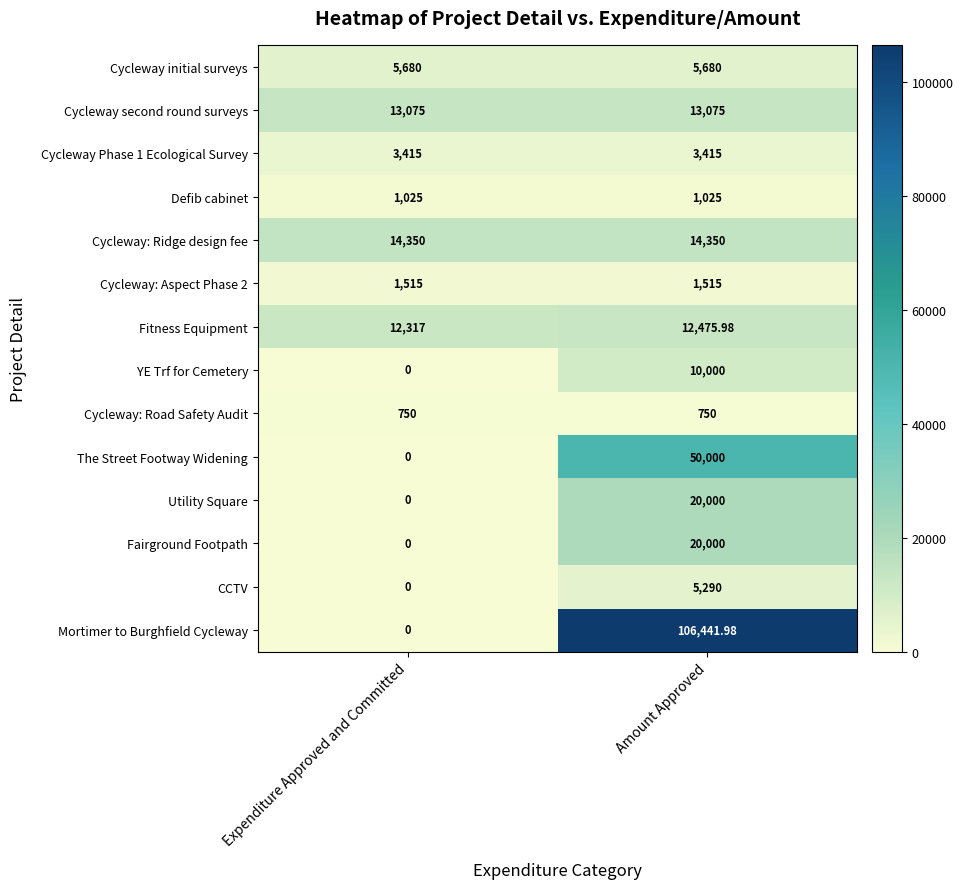

Which label corresponds to the smallest value in the chart?

Expenditure Approved and Committed